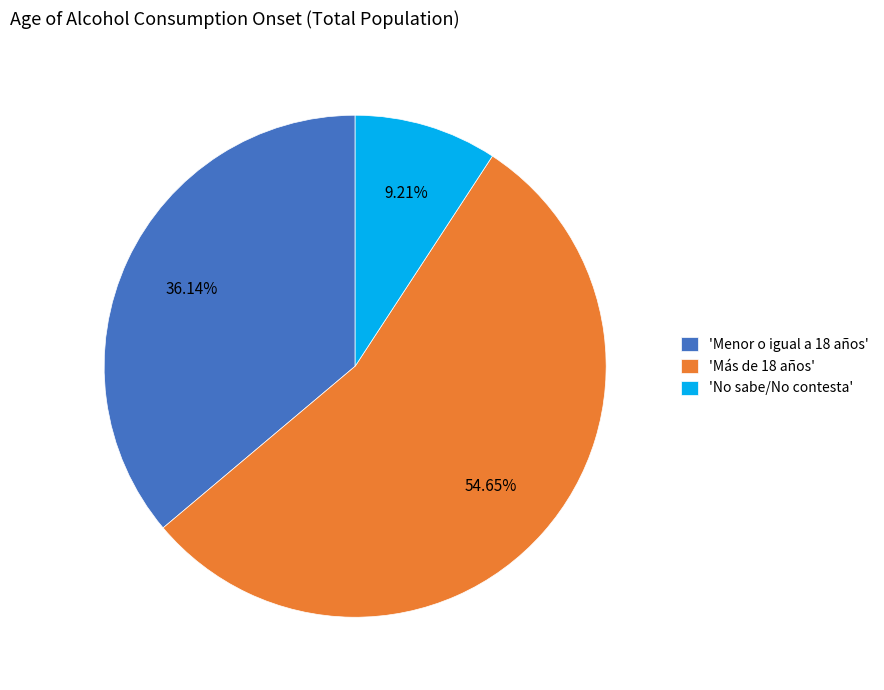

Is there any slice that represents more than half of the pie?

Yes